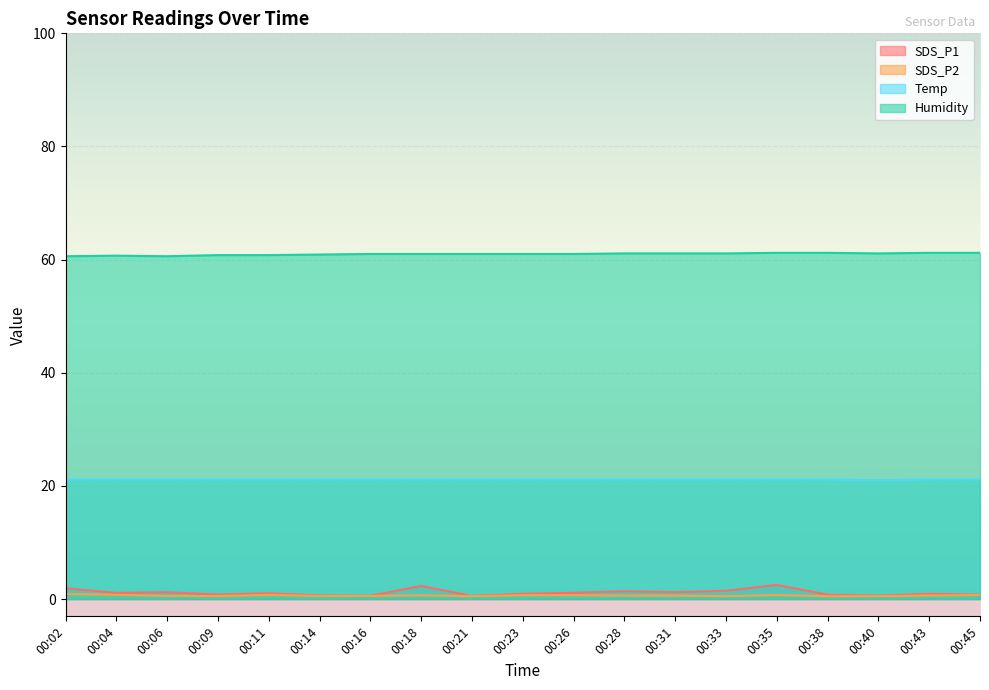

The SDS_P2 series shows 0.2 at 00:35. True or false?

False